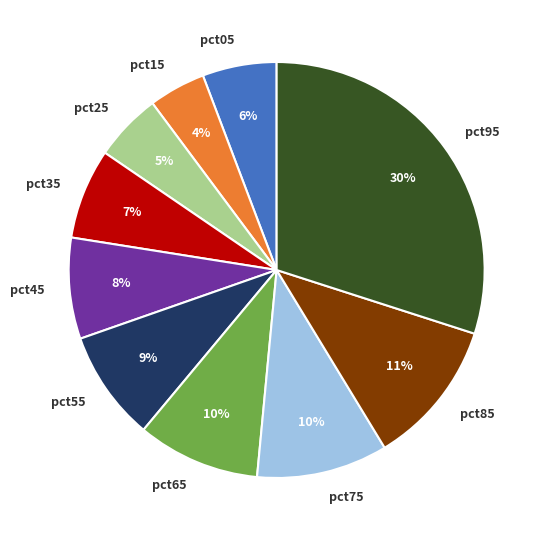

To the nearest percent, what is the combined percentage of pct45 and pct75?

18%